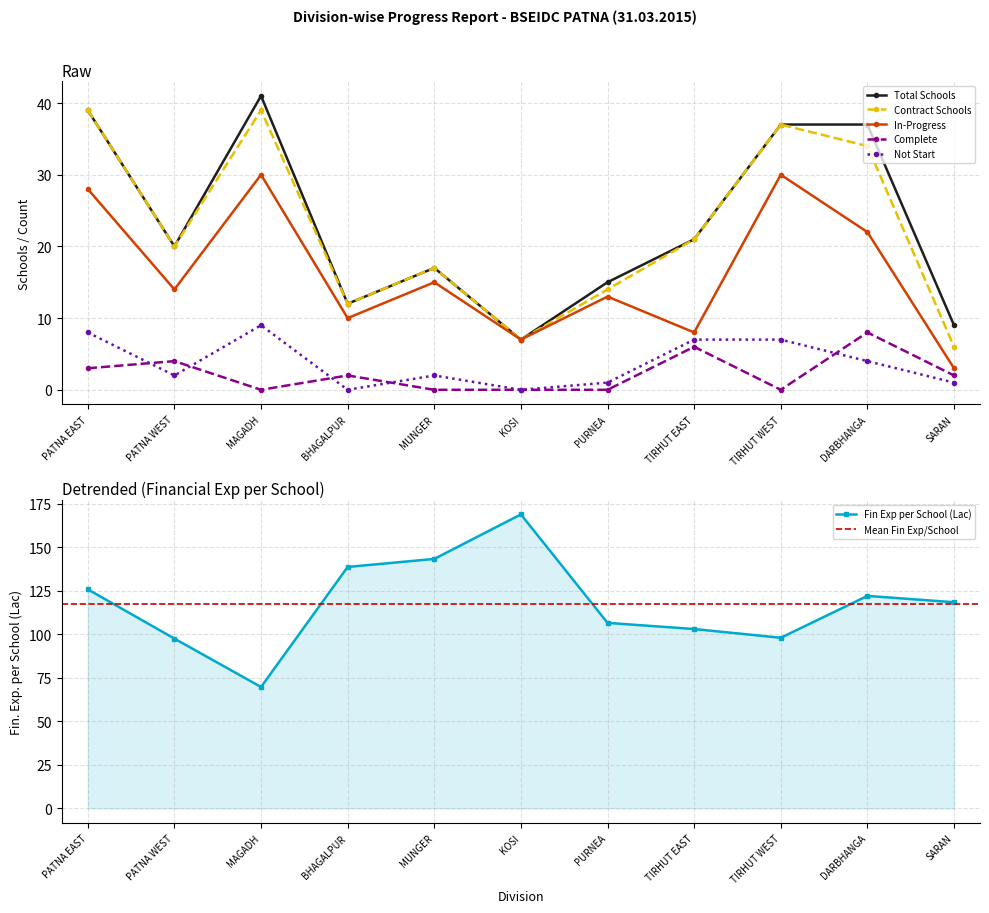

True or false: In-Progress and Not Start cross at least once.

False